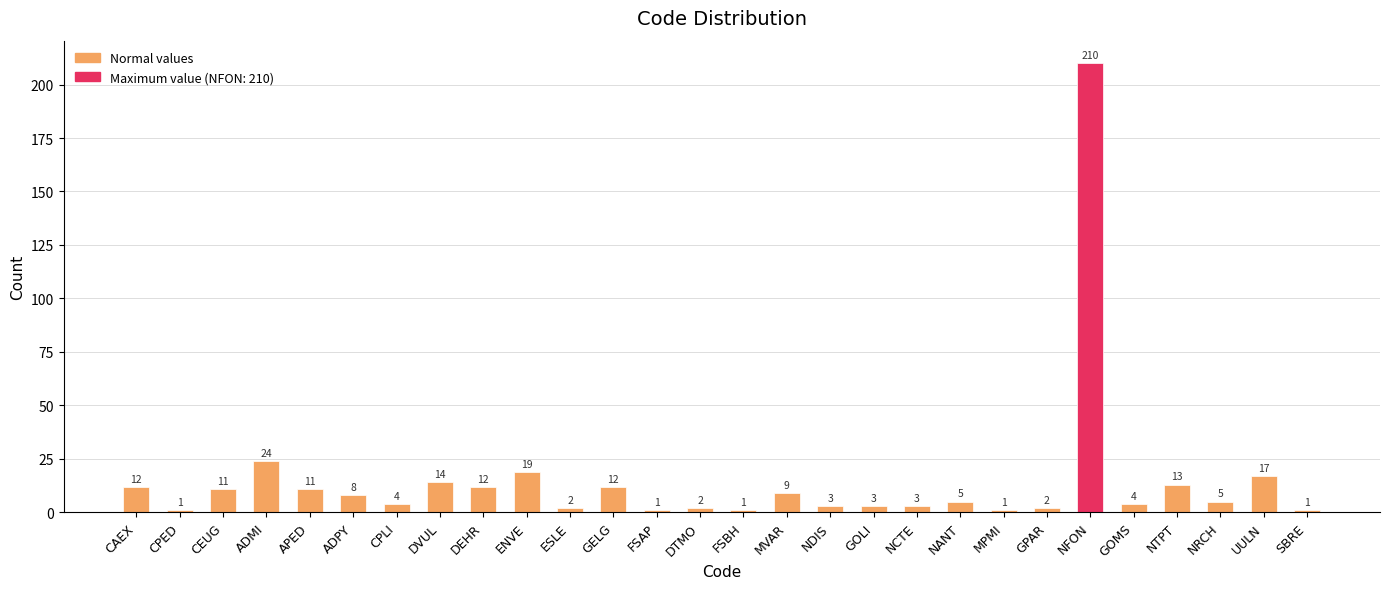

What is the difference between the maximum and second lowest values?

209